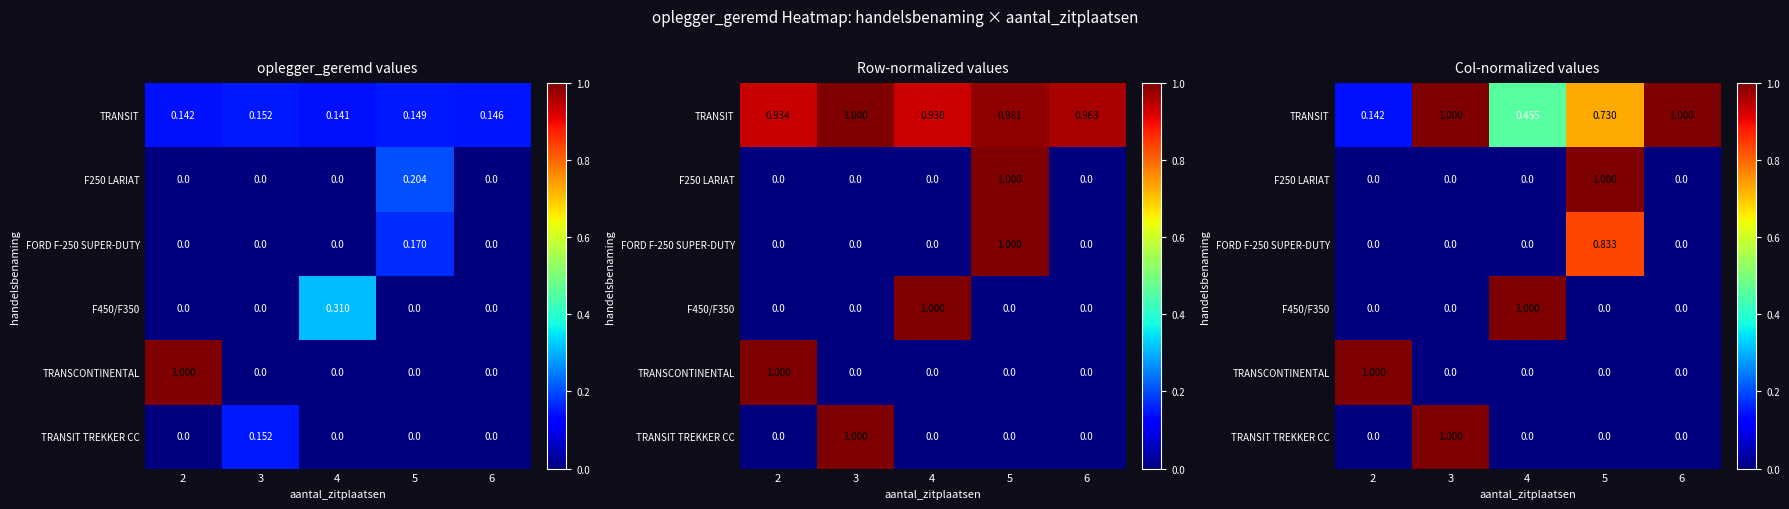

What is the difference between the highest and lowest values at 3?

1.0